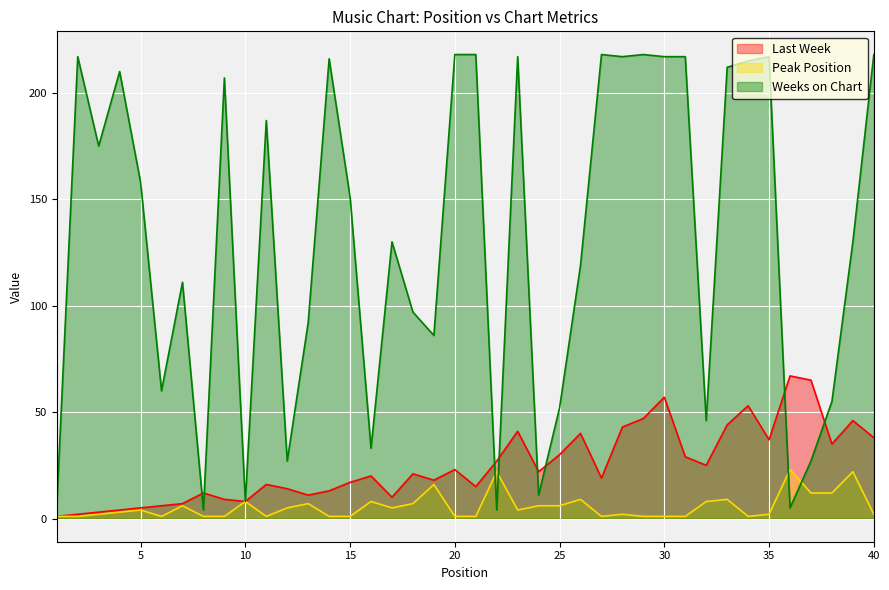

Reading left to right, extract all data points from this chart.

Last Week: 1	2	3	4	5	6	7	12	9	8	16	14	11	13	17	20	10	21	18	23	15	27	41	22	30	40	19	43	47	57	29	25	44	53	37	67	65	35	46	38
Peak Position: 1	1	2	3	4	1	6	1	1	8	1	5	7	1	1	8	5	7	16	1	1	22	4	6	6	9	1	2	1	1	1	8	9	1	2	23	12	12	22	2
Weeks on Chart: 6	217	175	210	158	60	111	4	207	8	187	27	92	216	151	33	130	97	86	218	218	4	217	11	52	119	218	217	218	217	217	46	212	215	217	5	27	55	130	218